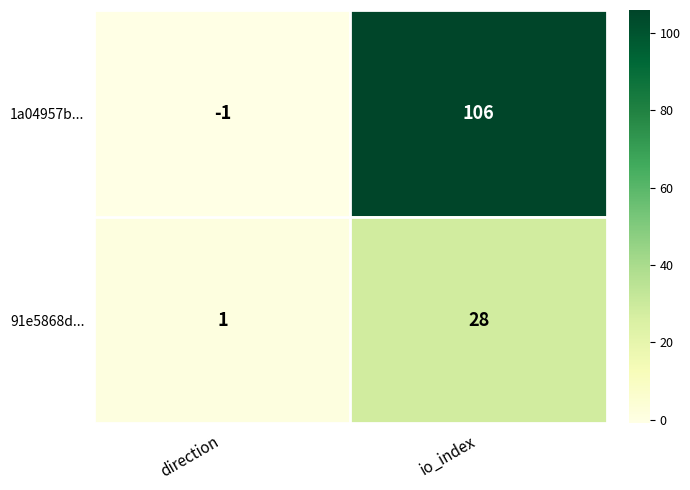

Which category has the lowest value across all series?

direction